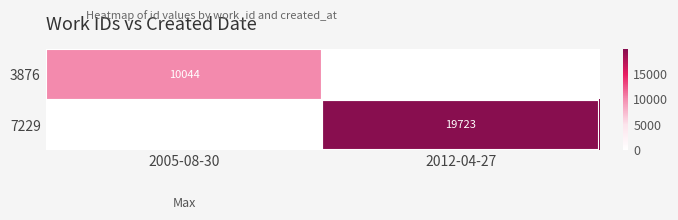

Is it true that 7229 equals -7207 at 2005-08-30?

False